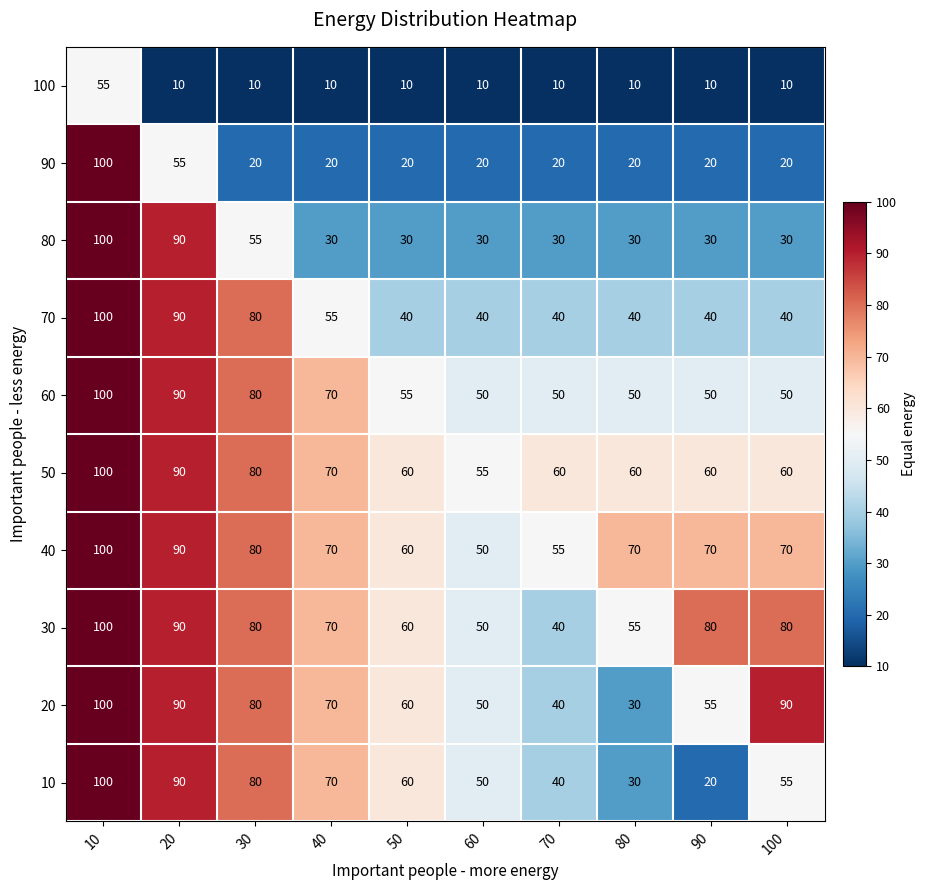

What is the difference between the maximum and second lowest values in the 30 series?

50